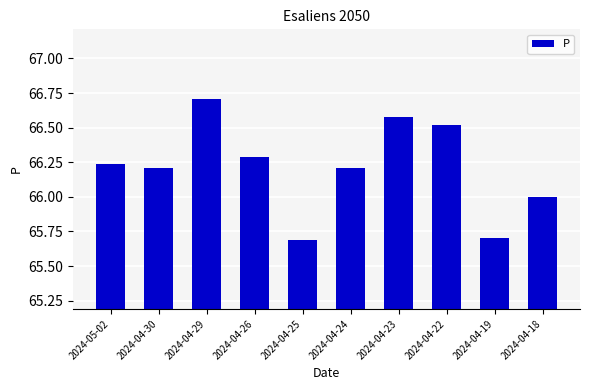

Count the number of categories in the chart.

10